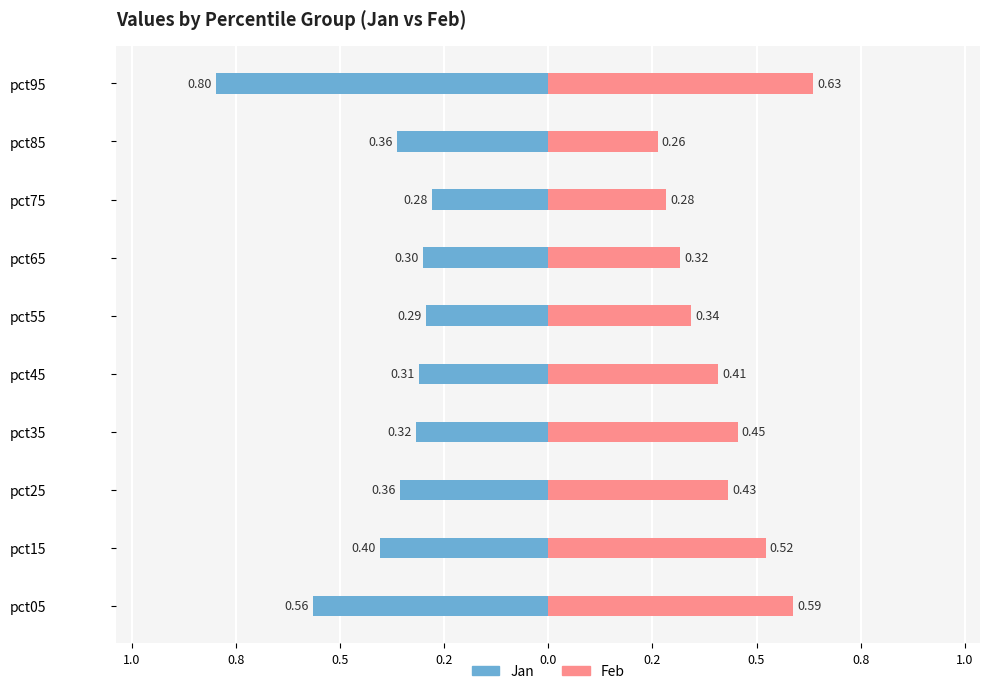

True or false: Feb has a value of 0.2 at pct25.

False